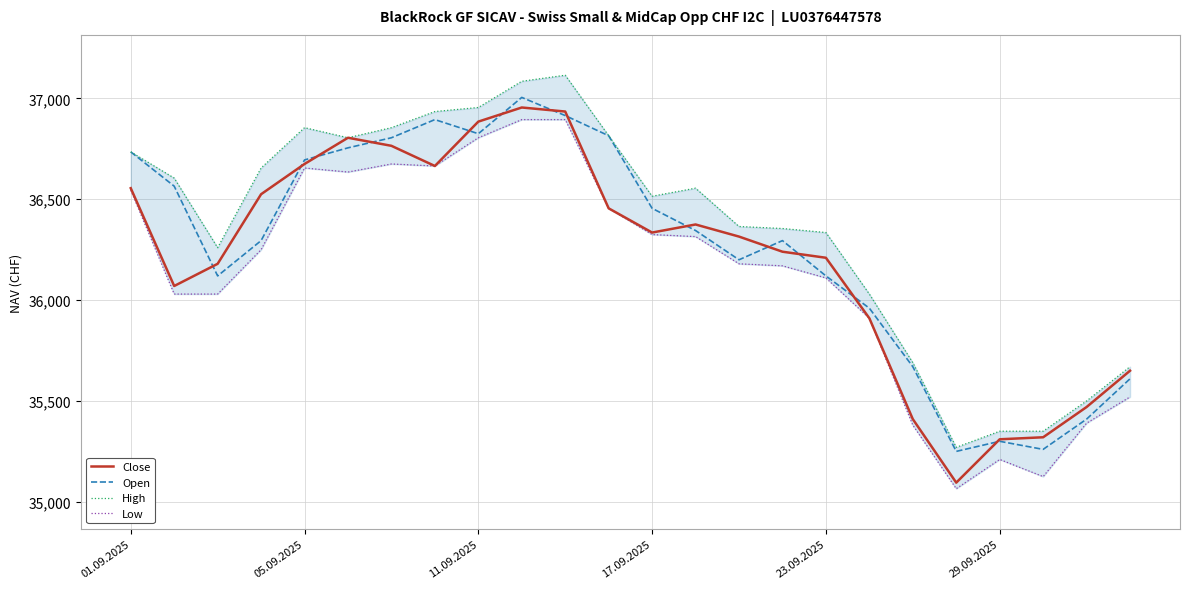

True or false: High and Open intersect in this chart.

False